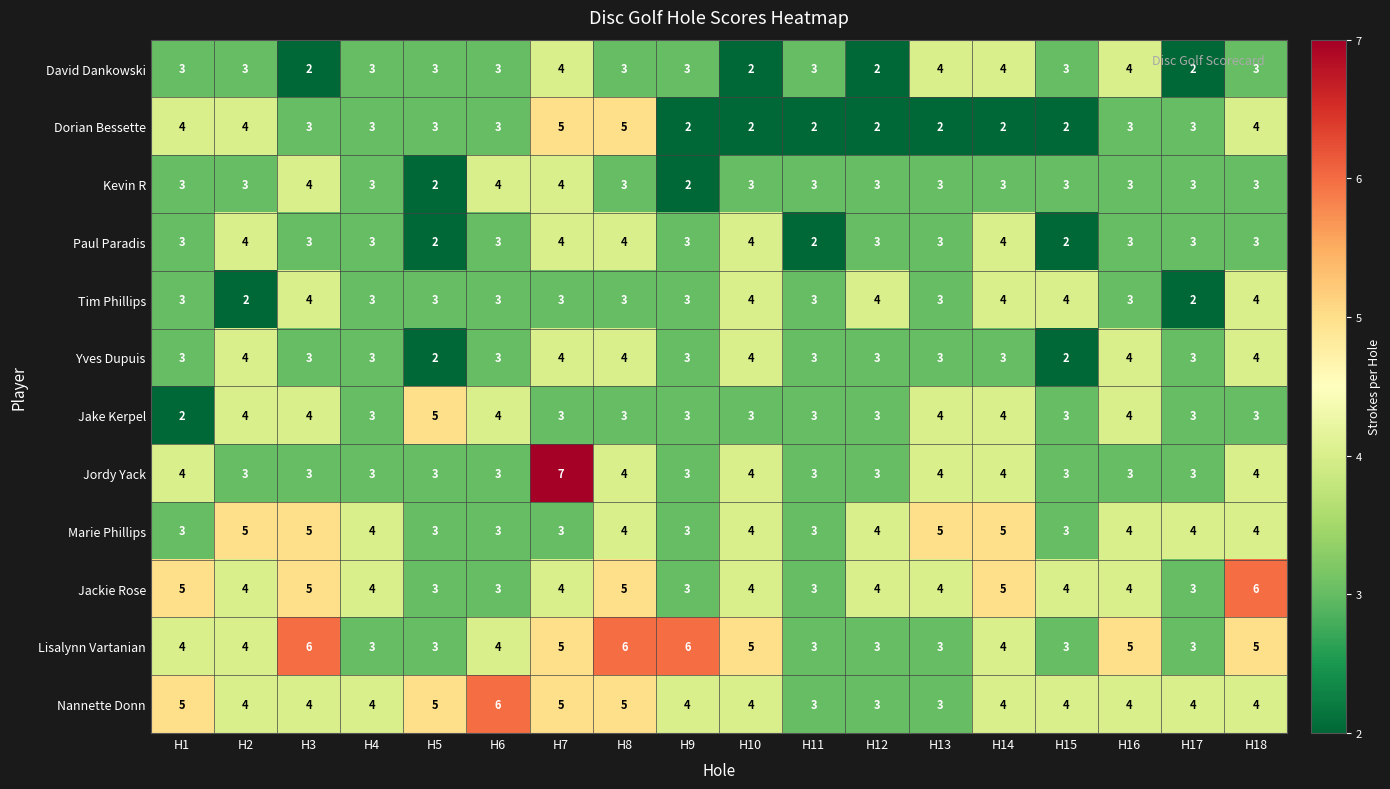

True or false: Dorian Bessette has a value of 4 at H2.

True